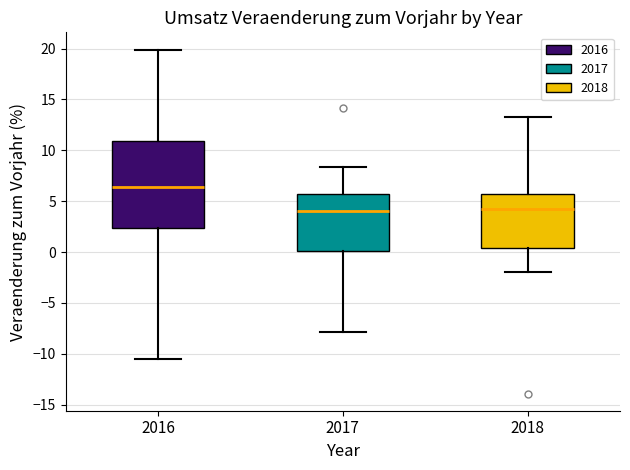

Which box has the highest median line?

2016